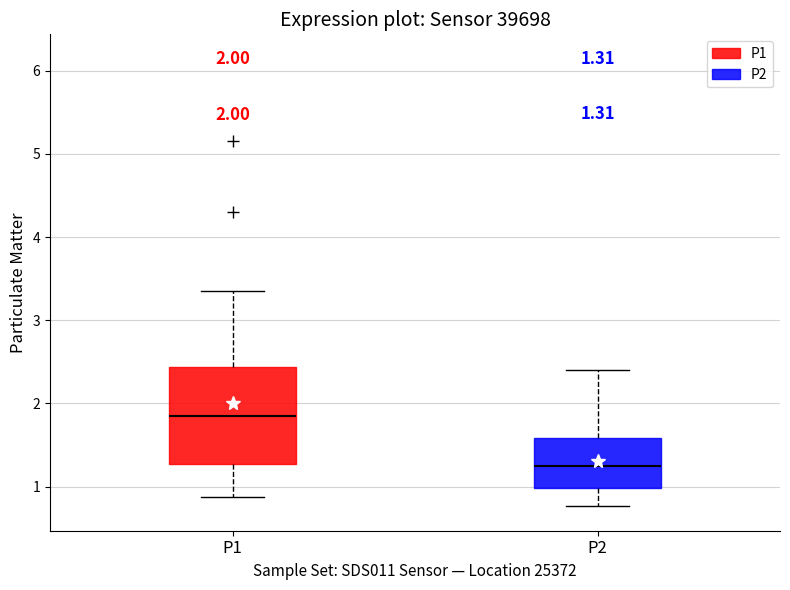

Which box's median line is the lowest?

P2